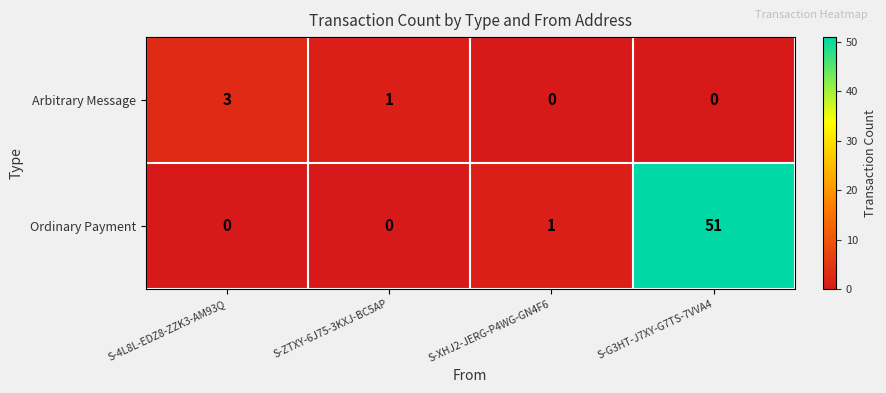

Which series changed the most between S-4L8L-EDZ8-ZZK3-AM93Q and S-G3HT-J7XY-G7TS-7VVA4?

Ordinary Payment